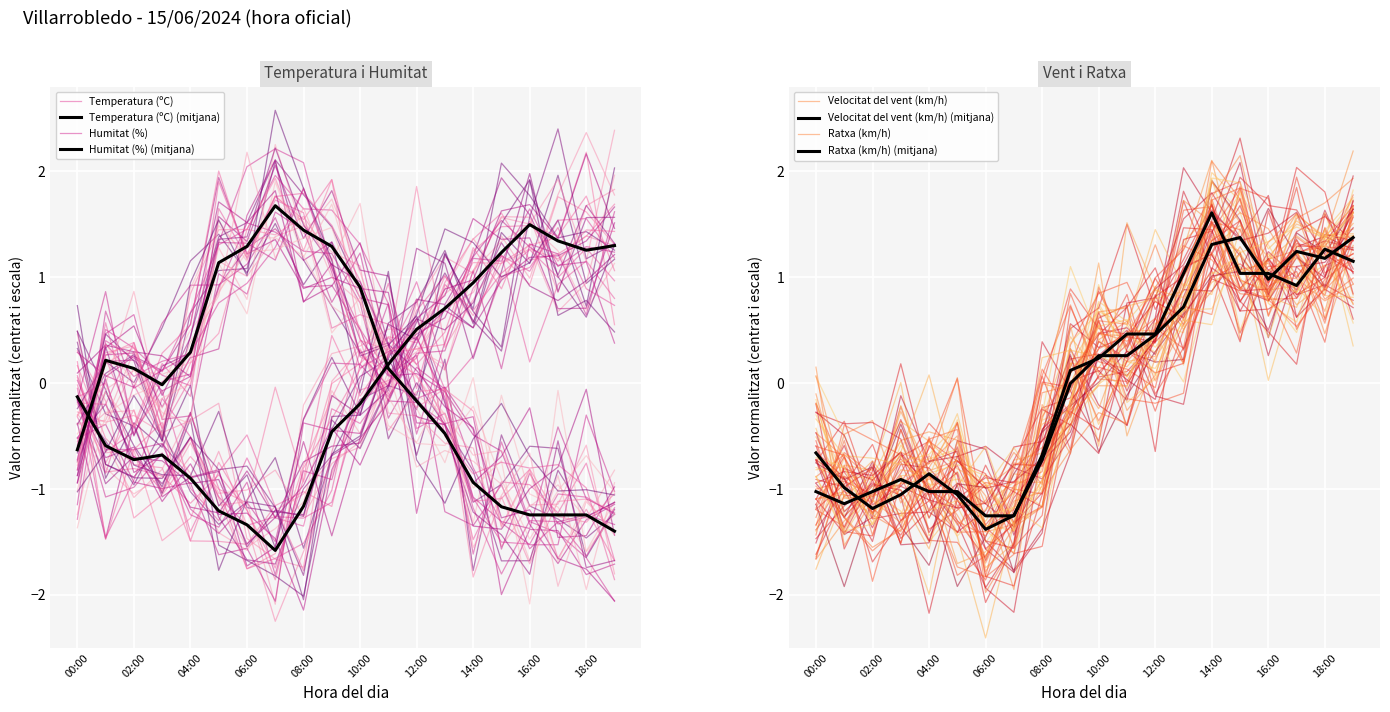

Rank the series by their average value, from lowest to highest.

Temperatura (ºC), Humitat (%), Ratxa (km/h), Velocitat del vent (km/h)